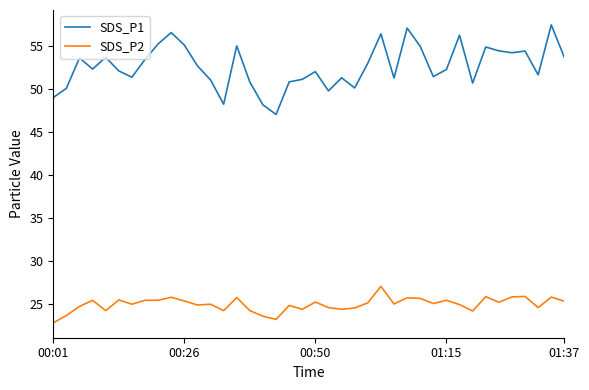

What is the sum of all SDS_P1 values?

2106.0